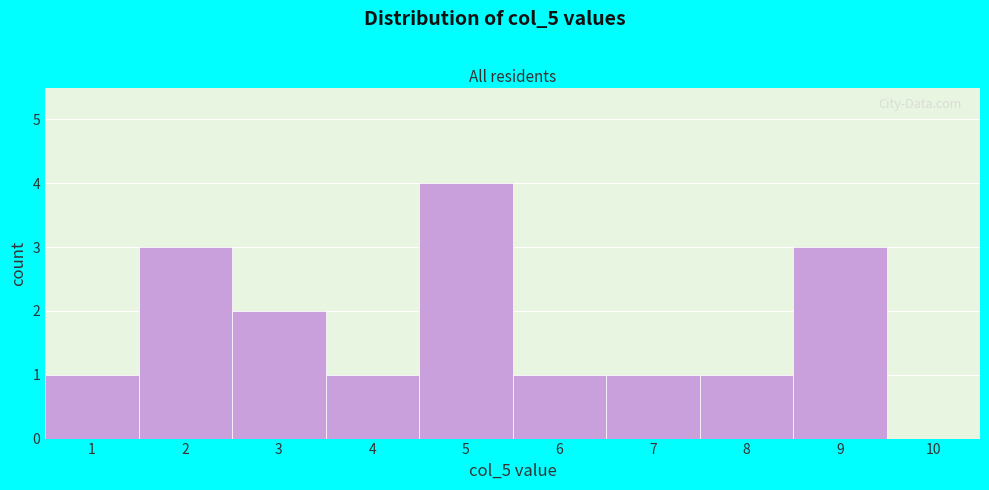

Reading left to right, list every bar in this chart as the range it spans on the x-axis followed by its height. The values are not printed on the chart, so give them approximately, as read against the axis.

0.5 to 1.5: 1
1.5 to 2.5: 3
2.5 to 3.5: 2
3.5 to 4.5: 1
4.5 to 5.5: 4
5.5 to 6.5: 1
6.5 to 7.5: 1
7.5 to 8.5: 1
8.5 to 9.5: 3
9.5 to 10.5: 0